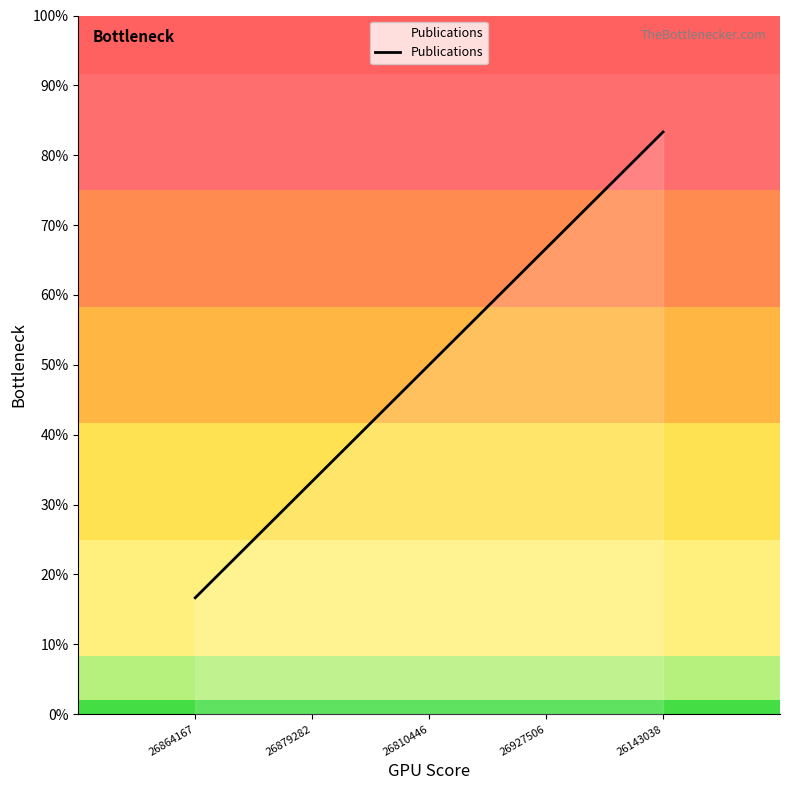

True or false: the data shows 3 at 26879282.

False